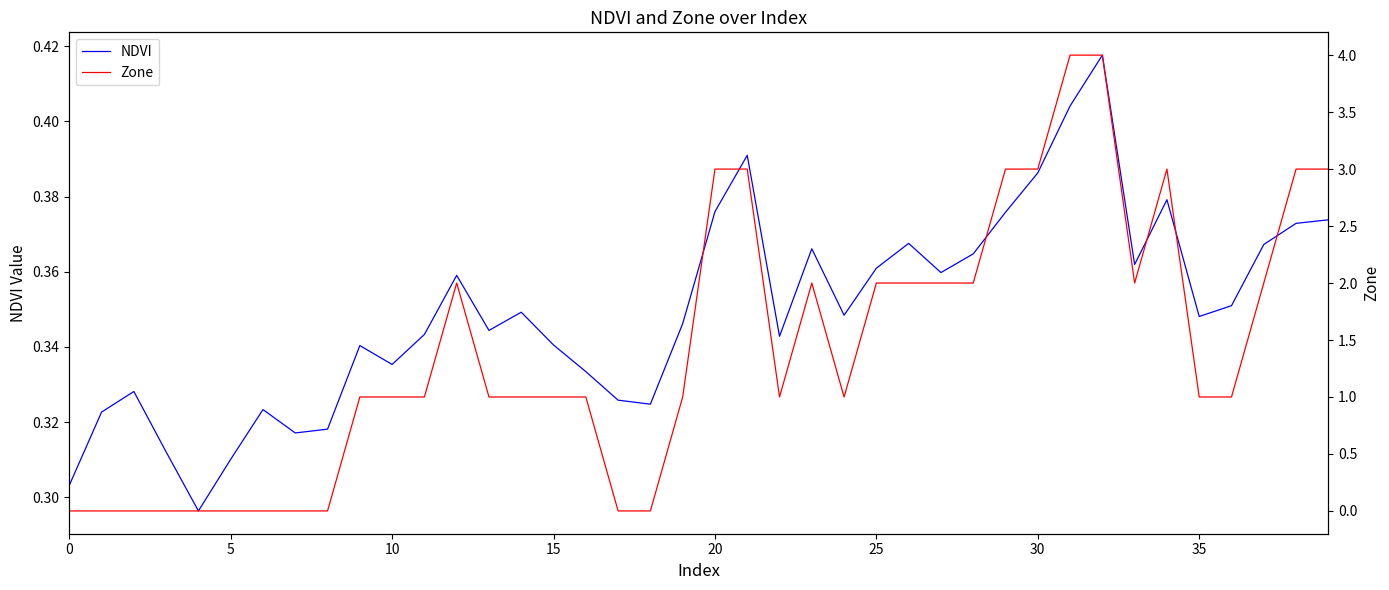

What is the maximum value shown in the chart?

4.0